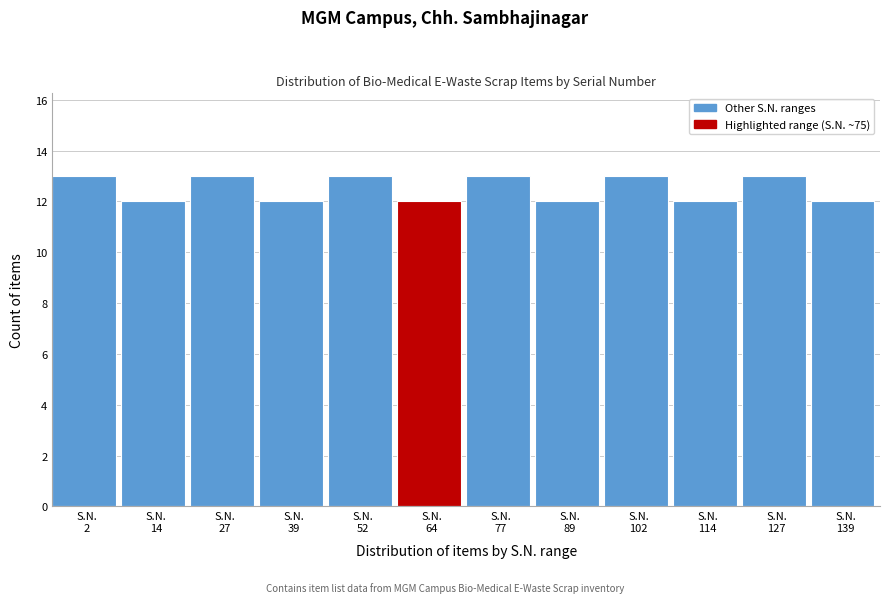

Reading right to left, list all the values displayed in this chart.

12	13	12	13	12	13	12	13	12	13	12	13